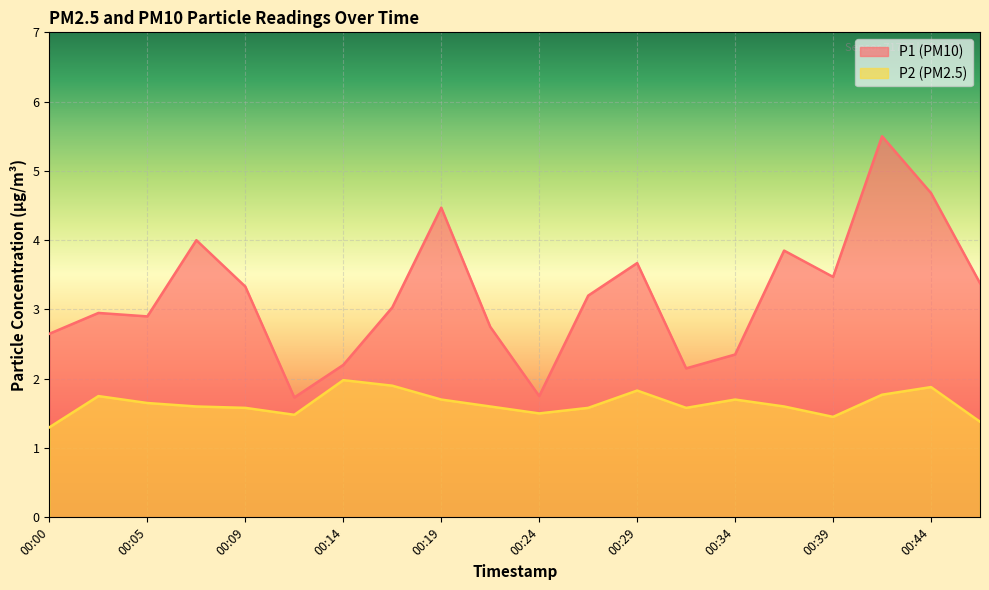

What is the value of the P2 point at the 11th from the left?

1.5